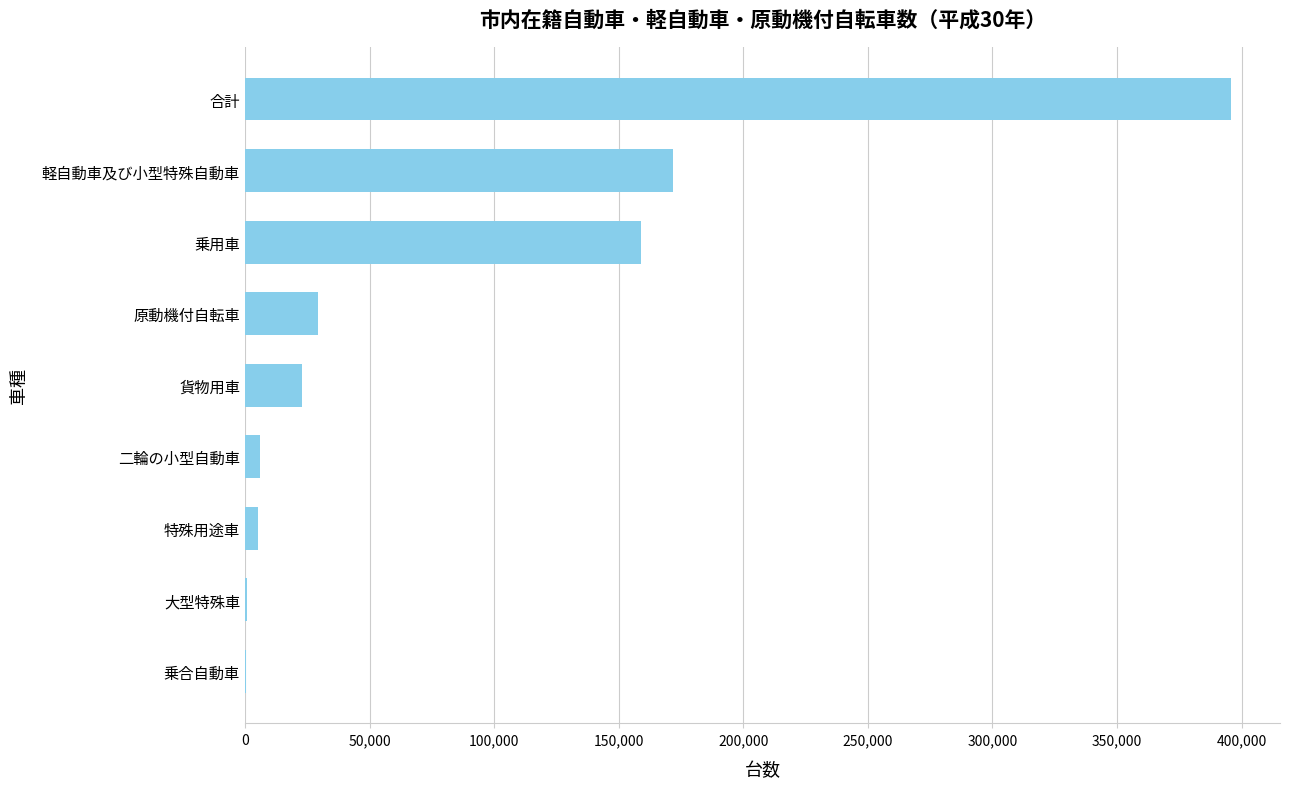

What is the maximum value shown in the chart?

395642